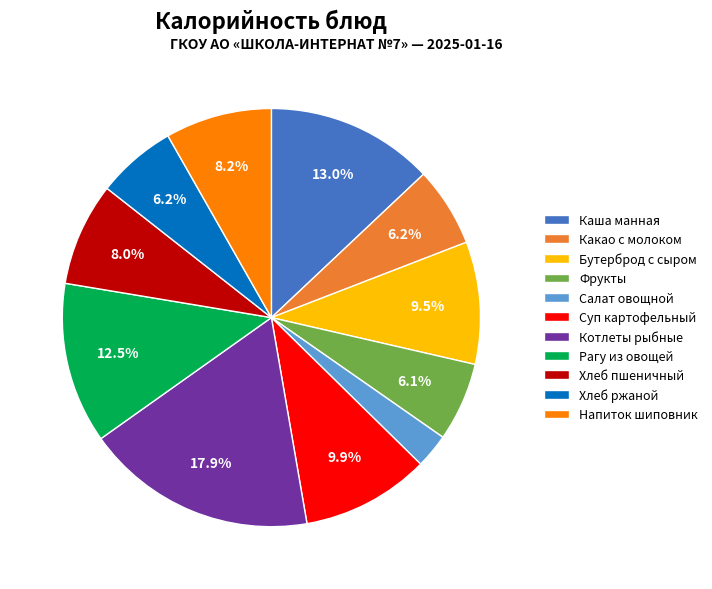

Combined, what portion of the pie is Хлеб ржаной and Фрукты?

12.3%